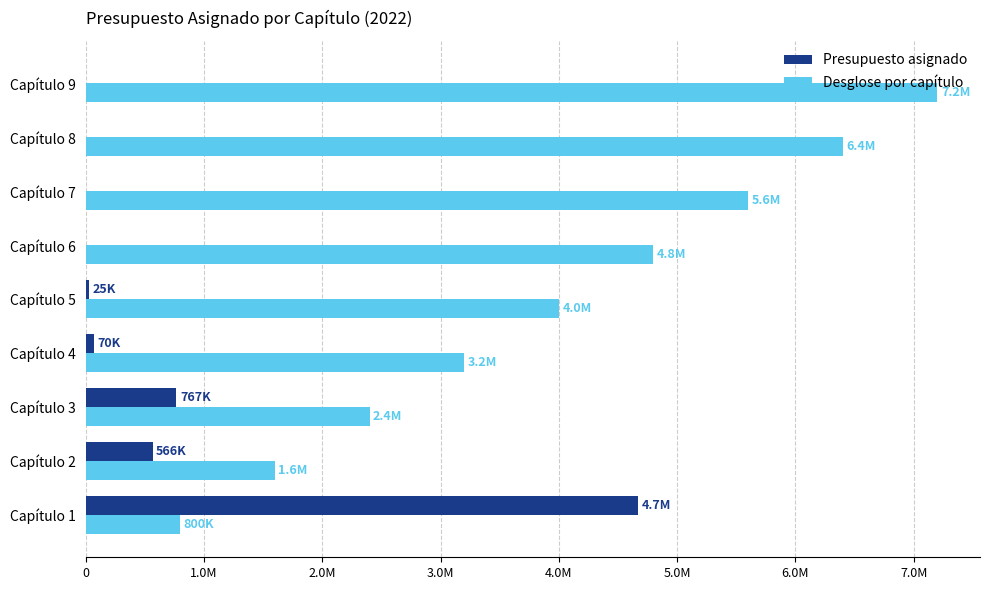

Rank the series by their maximum value, from lowest to highest.

Presupuesto asignado, Desglose por capítulo